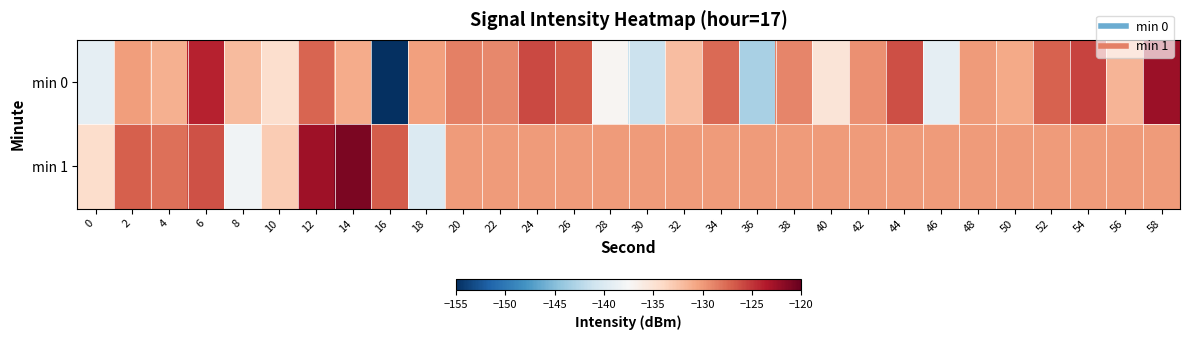

What is the total value across all series at 22?

-259.1